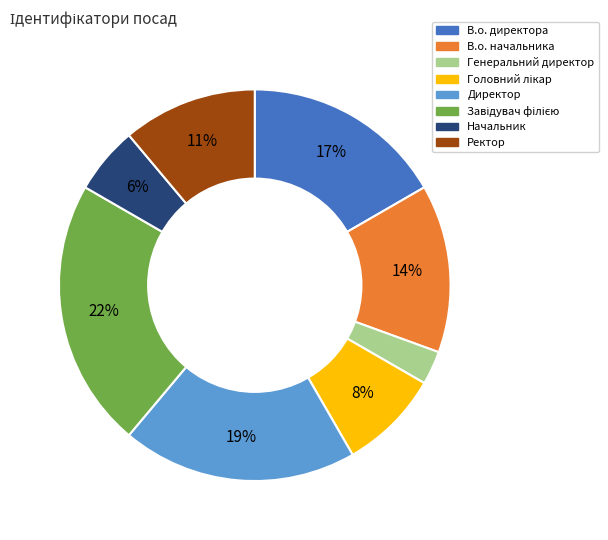

Is there any slice that represents more than half of the pie?

No